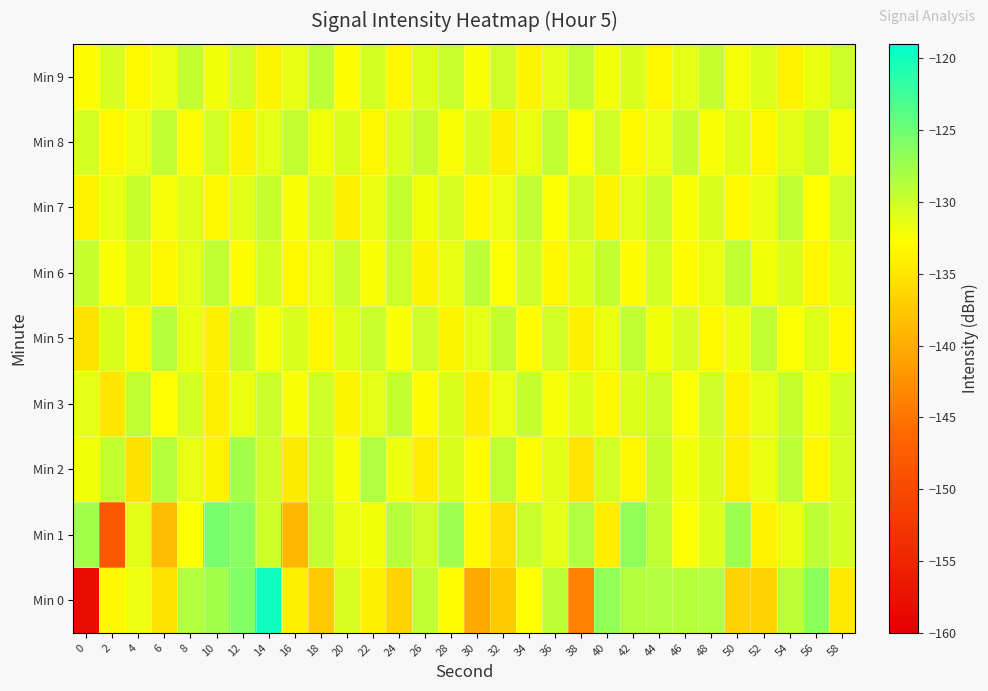

Which has a higher value, 54 or 56?

56